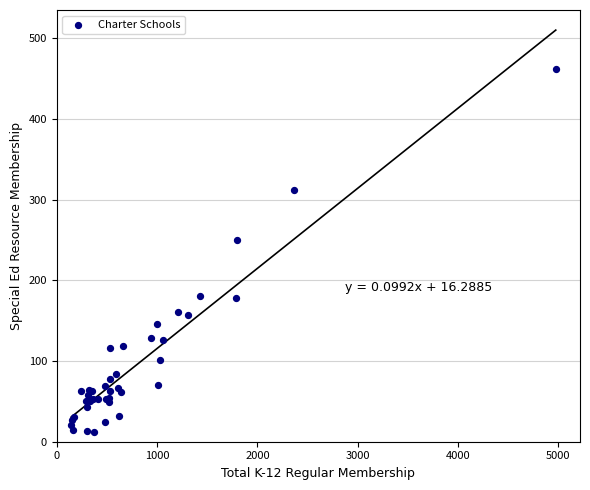

What Y value in the scatter plot is closest to 236?

250.1